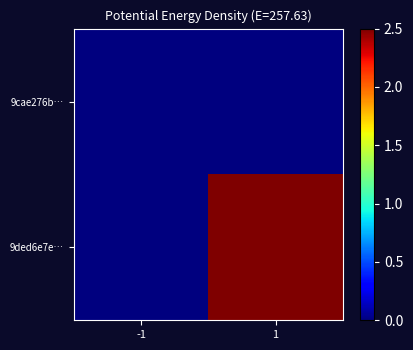

How many distinct data groups are displayed?

2